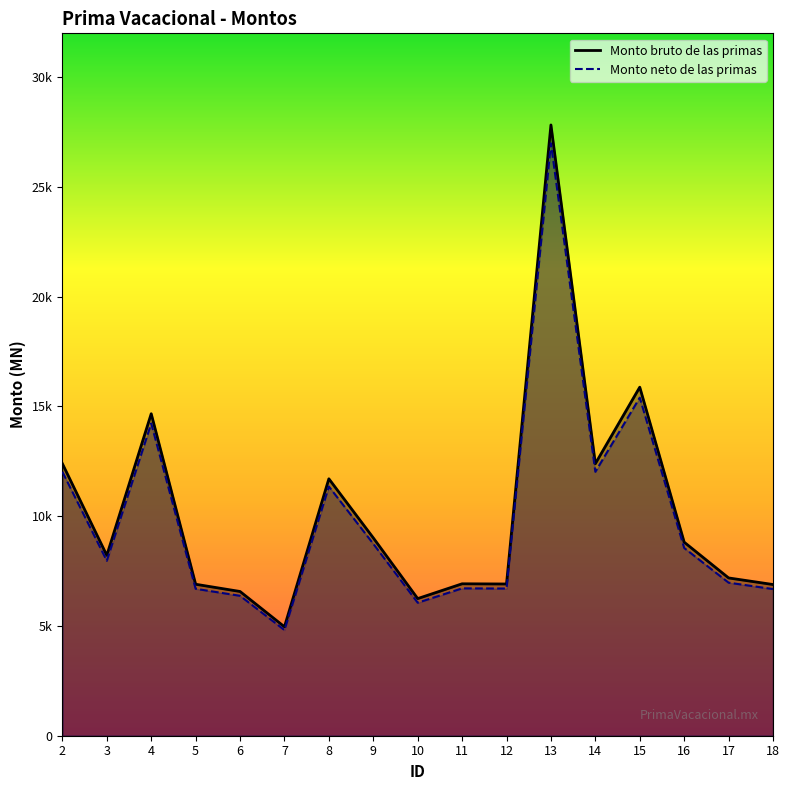

Reading left to right, what are all the values shown in this chart?

Monto bruto de las primas: 2=12391.3	3=8214.2	4=14663.9	5=6898.4	6=6569.2	7=4961.2	8=11701.1	9=9011.1	10=6245.3	11=6919.1	12=6910.4	13=27816.6	14=12391.3	15=15874.2	16=8815.2	17=7186.3	18=6886.0
Monto neto de las primas: 2=12019.6	3=7967.8	4=14224.0	5=6691.5	6=6372.1	7=4812.4	8=11350.1	9=8740.8	10=6057.9	11=6711.6	12=6703.0	13=26982.1	14=12019.6	15=15398.0	16=8550.7	17=6970.7	18=6679.4